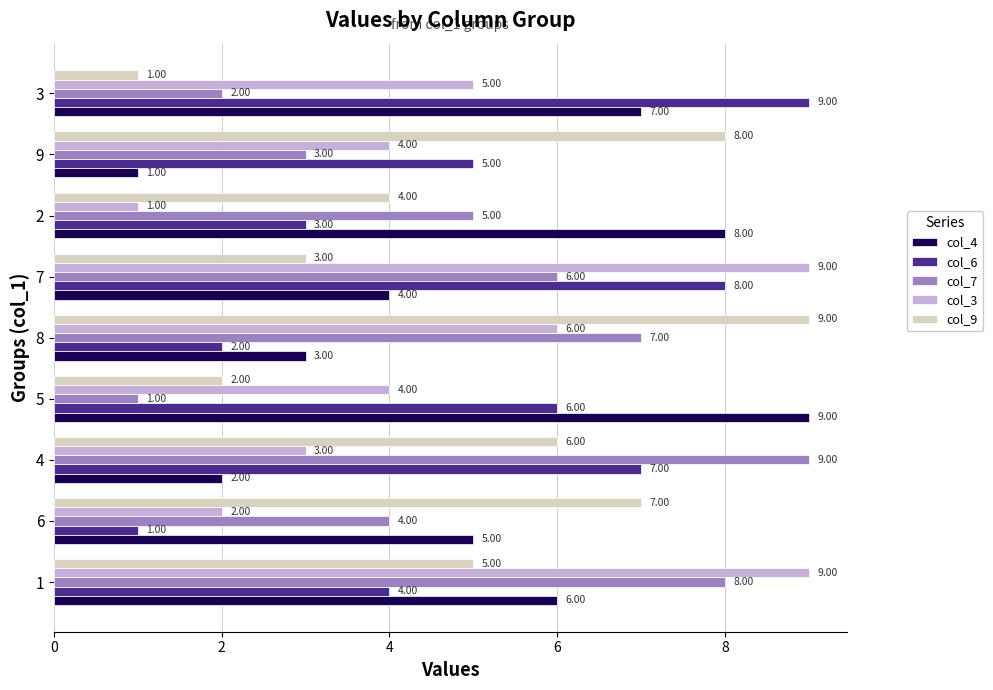

What is the difference between the maximum and minimum values in the col_7 series?

8